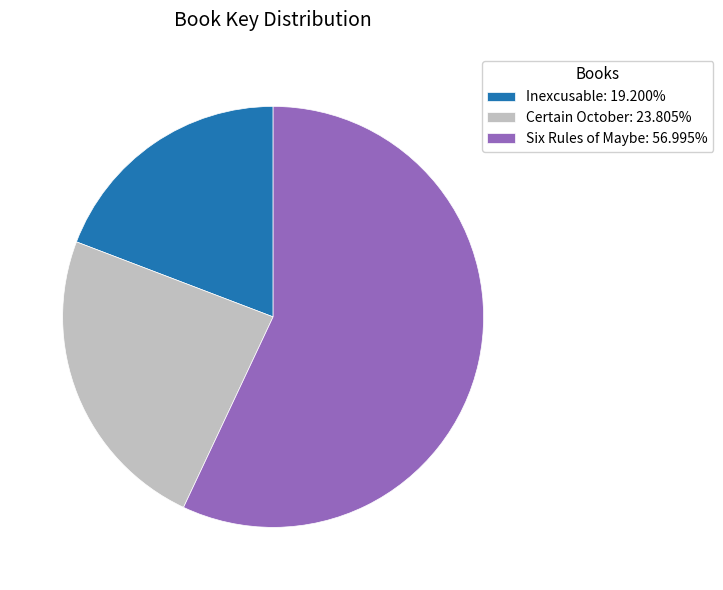

Approximately how many times larger is the value at Inexcusable compared to Six Rules of Maybe?

0.3